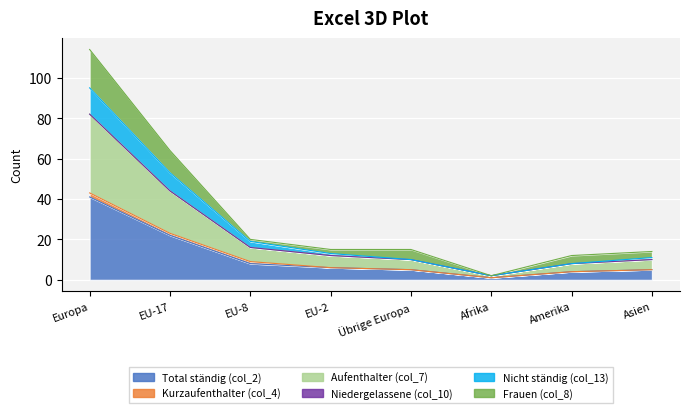

List the labels in order of Aufenthalter (col_7) value, smallest first.

Afrika, Amerika, Übrige Europa, Asien, EU-2, EU-8, EU-17, Europa